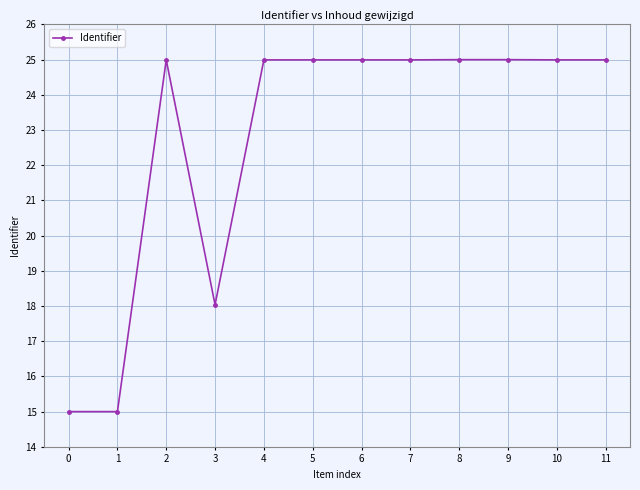

Approximately how many times larger is the value at 10 compared to 4?

1.0